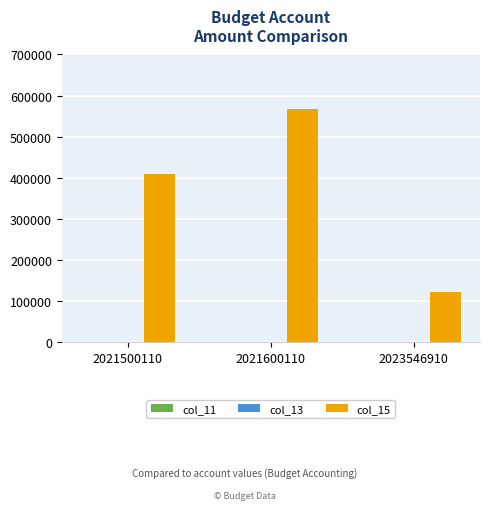

What is the maximum value shown in the chart?

566937.5